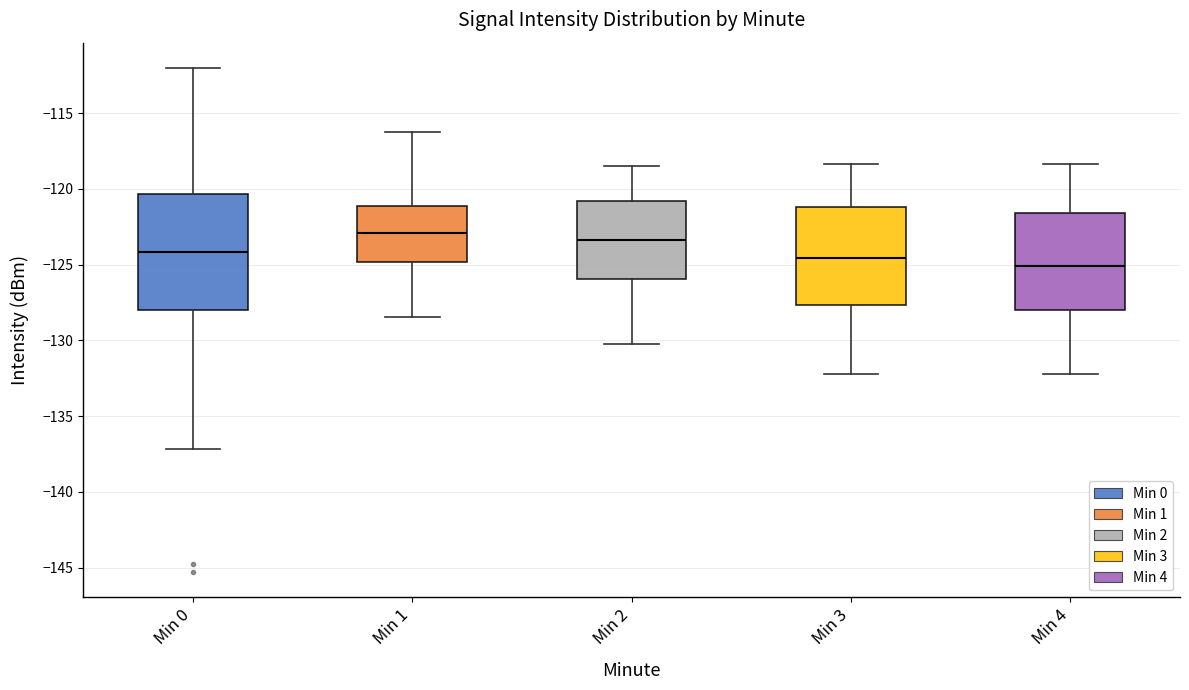

Where is the lower edge of the box for Min 2 on the y-axis? The values are not printed on the chart, so give them approximately, as read against the axis.

-126.0